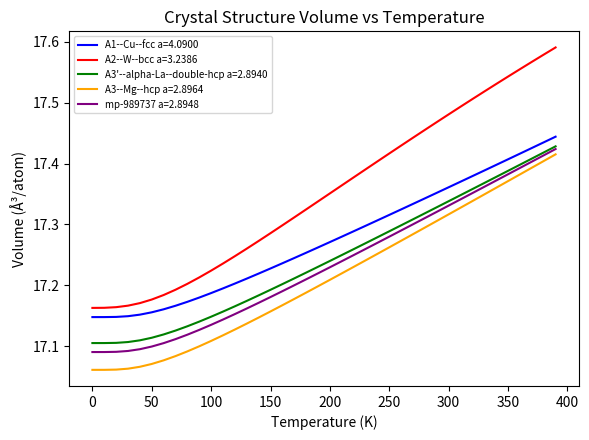

True or false: A3'--alpha-La--double-hcp a=2.8940 and A3--Mg--hcp a=2.8964 cross at least once.

False